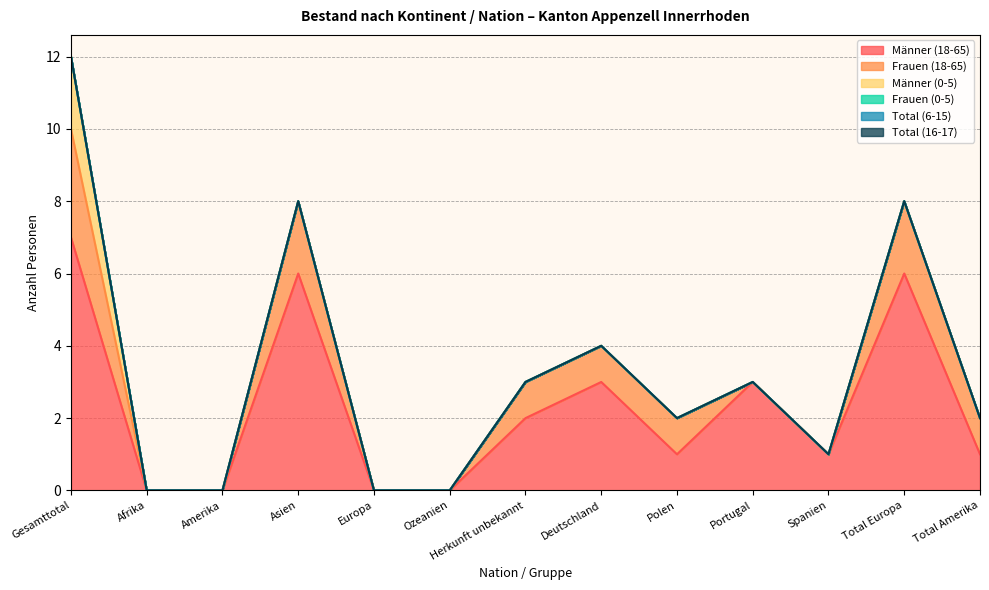

What is the difference between the second highest and minimum values in the Frauen (18-65) series?

2